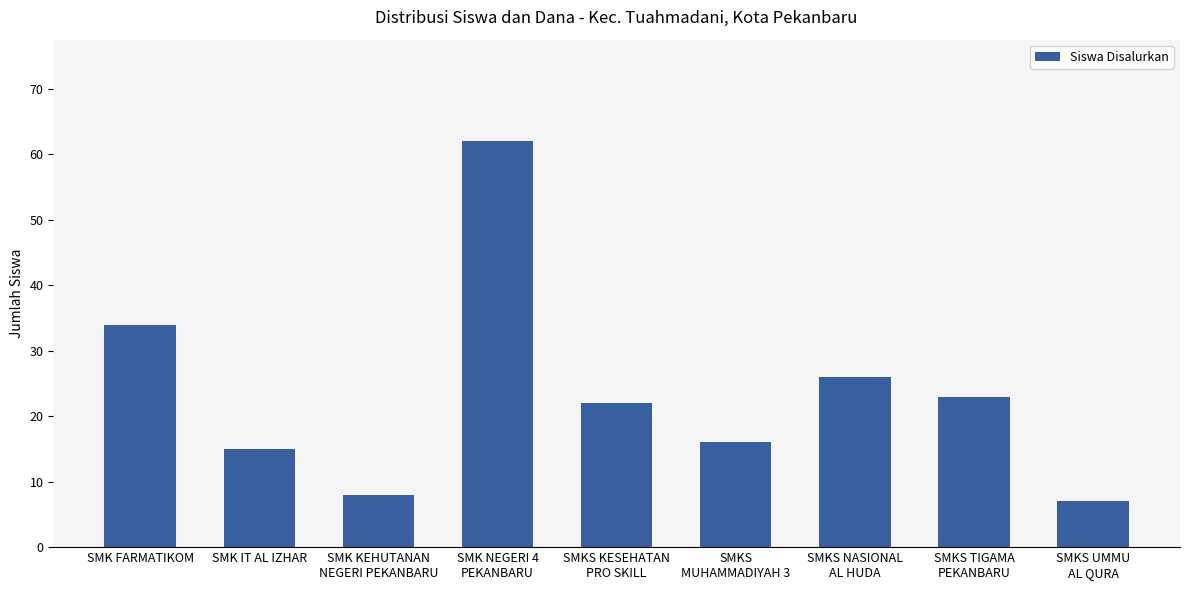

Count the number of data series in this chart.

1